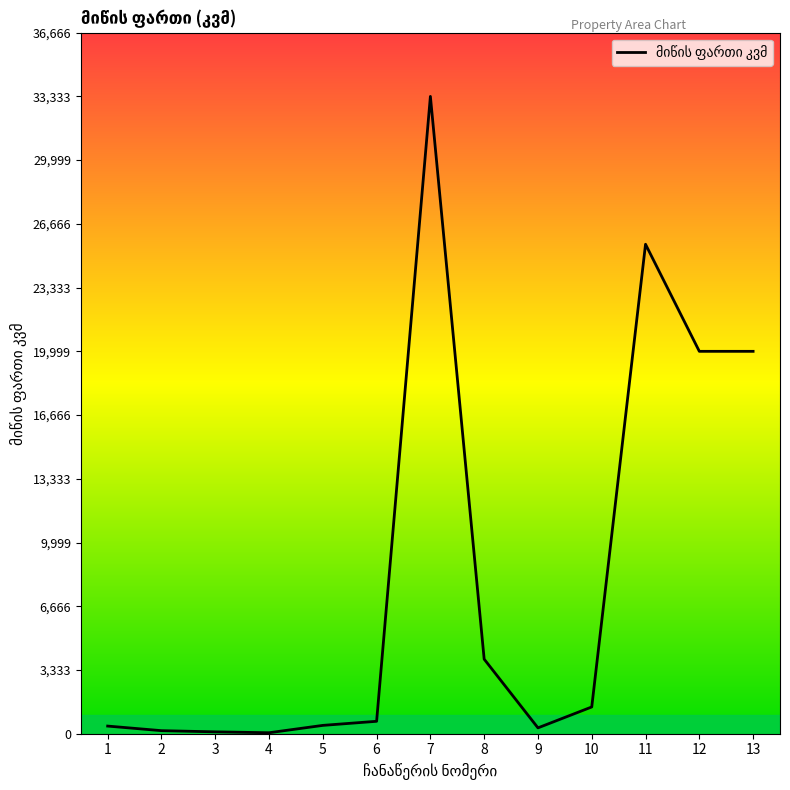

The value at 10 is 1400. True or false?

True